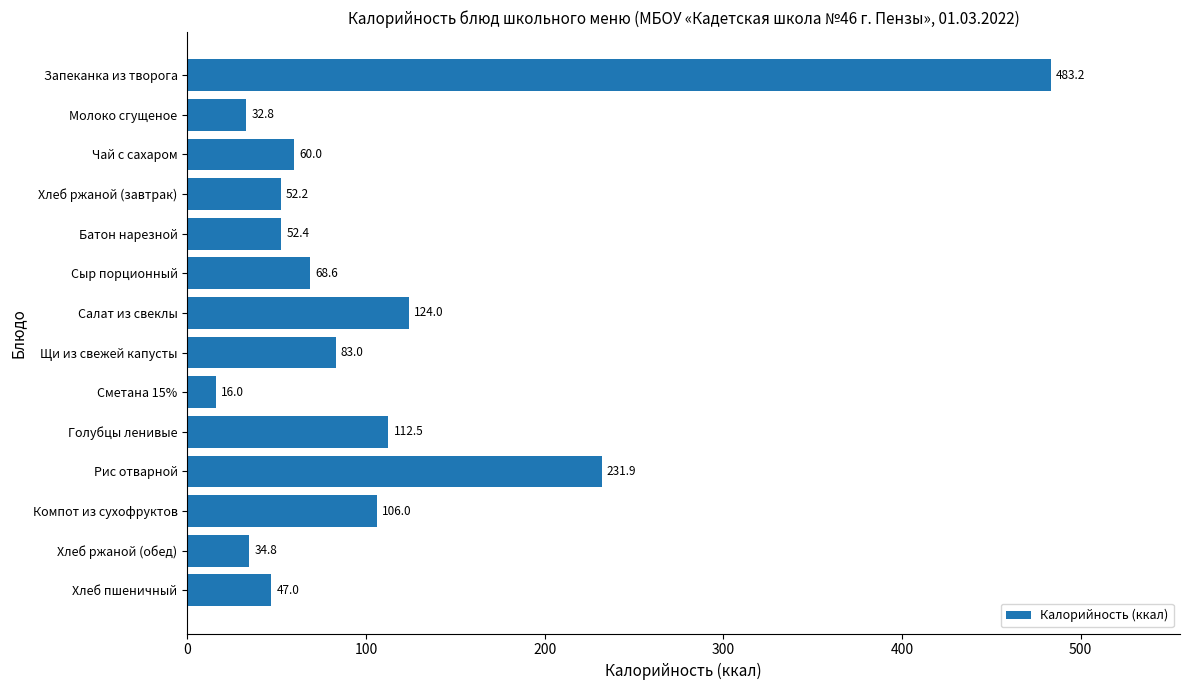

The value at Хлеб ржаной (обед) is 34.8. True or false?

True